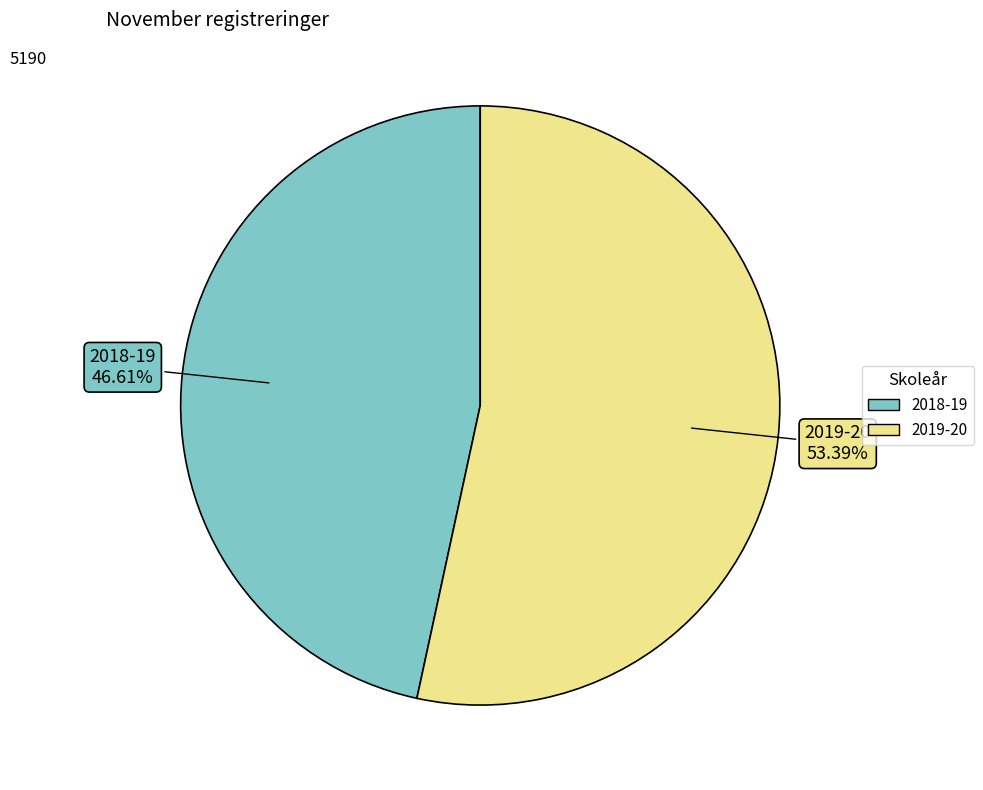

To the nearest percent, what is the difference between the 2018-19 and 2019-20 slice percentages?

7%